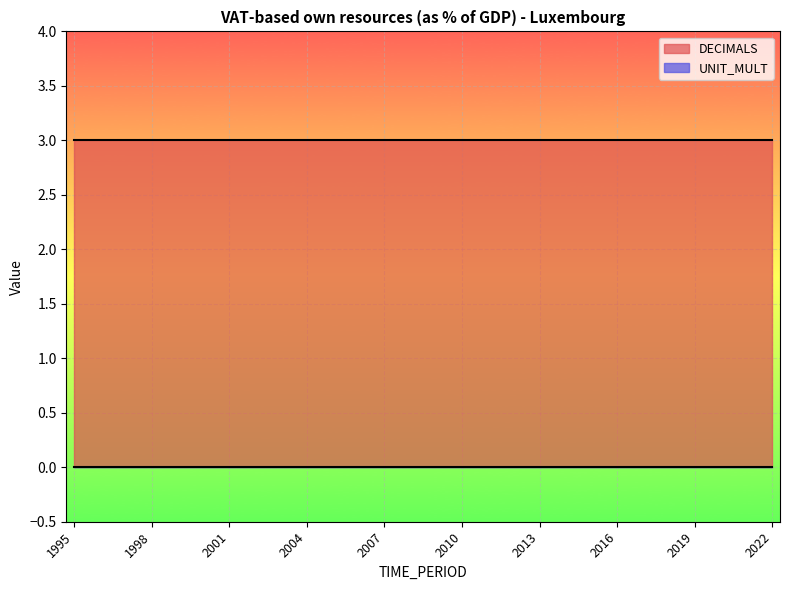

What is the value of the DECIMALS point at the 8th from the left?

3